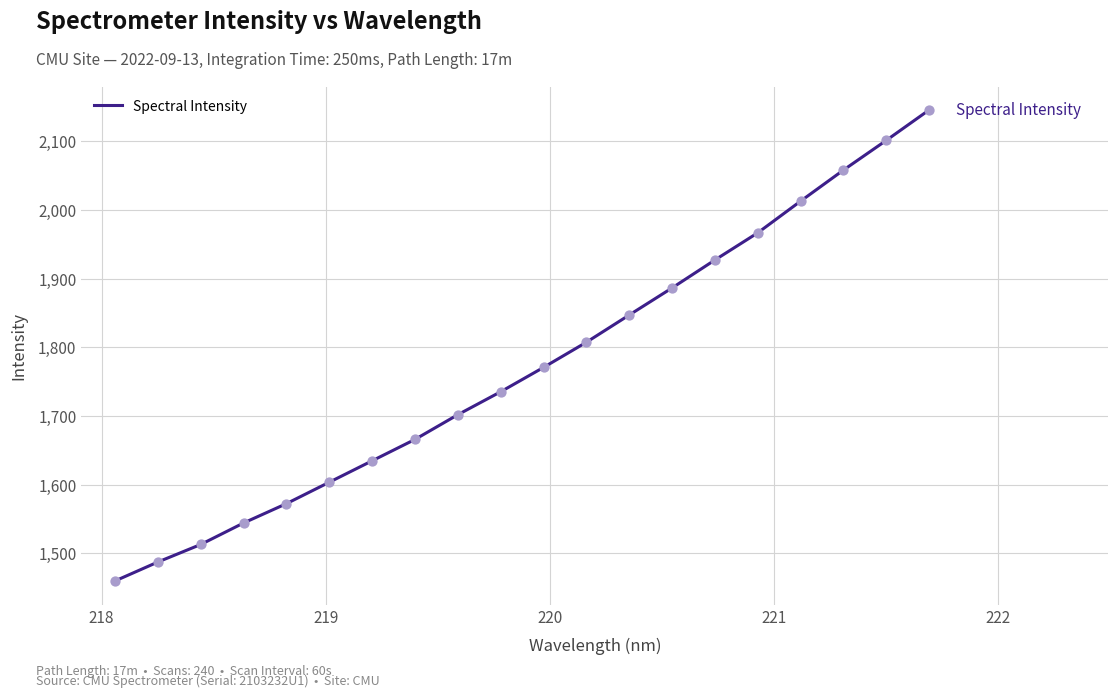

What is the difference between the maximum and minimum values?

686.2